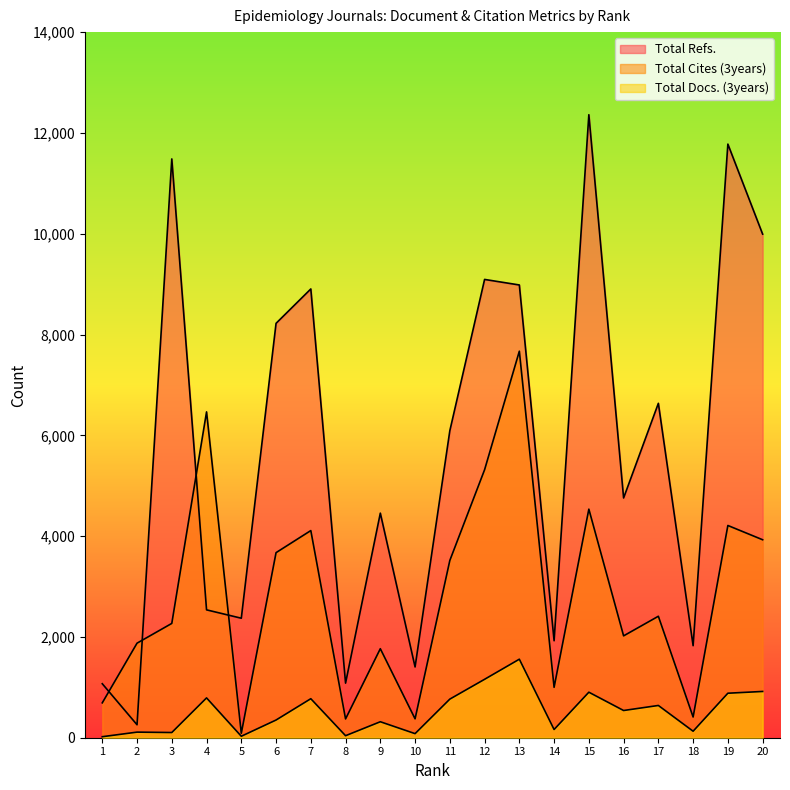

Read the Total Refs. value at 14, to the nearest 100.

1900